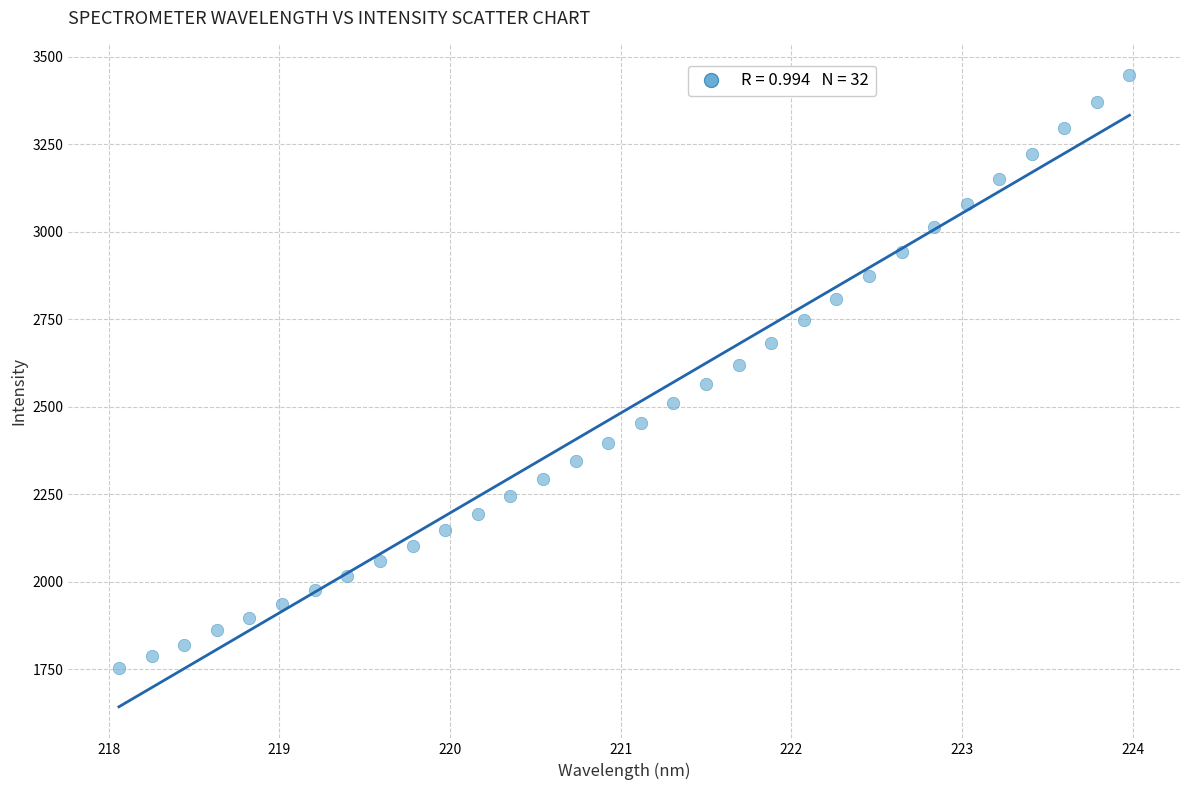

What is the range of X values (max minus min)?

5.9